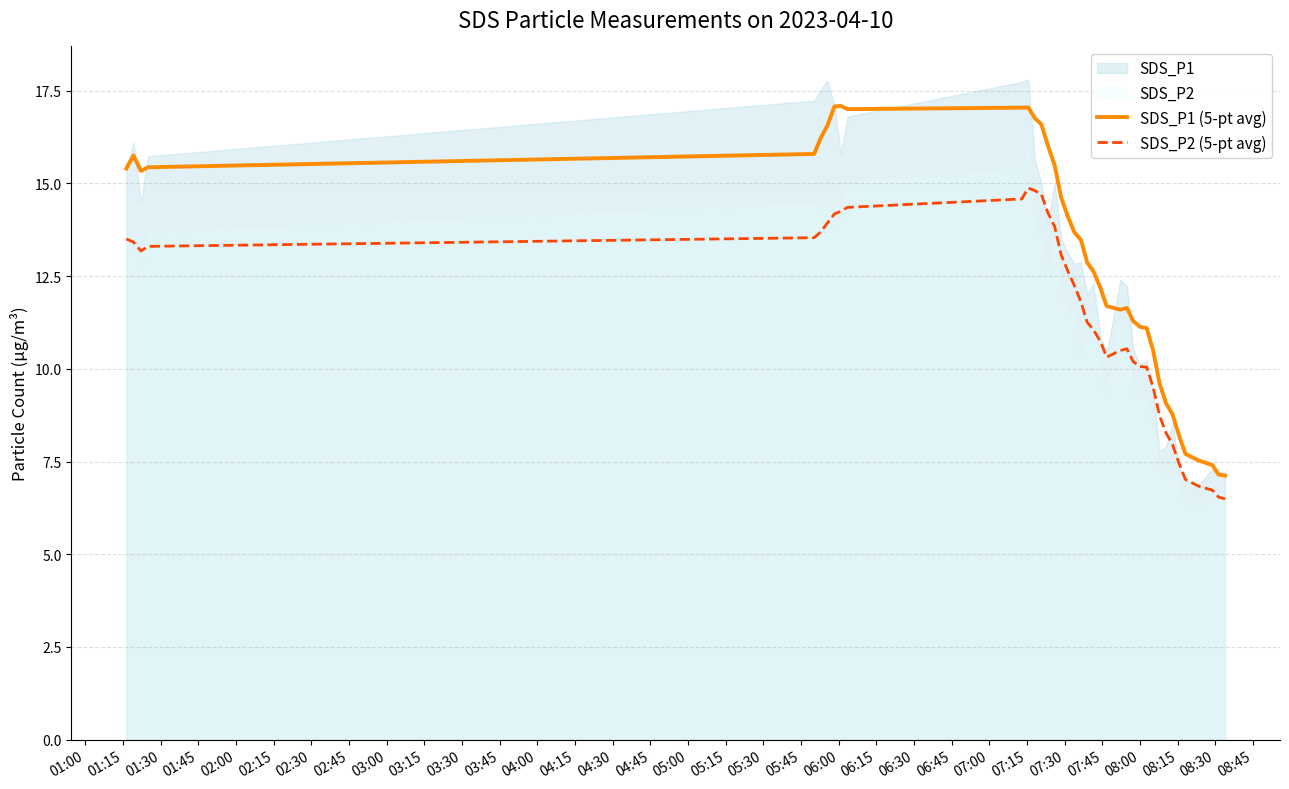

What is the maximum value for SDS_P1 (5-pt avg)?

17.1